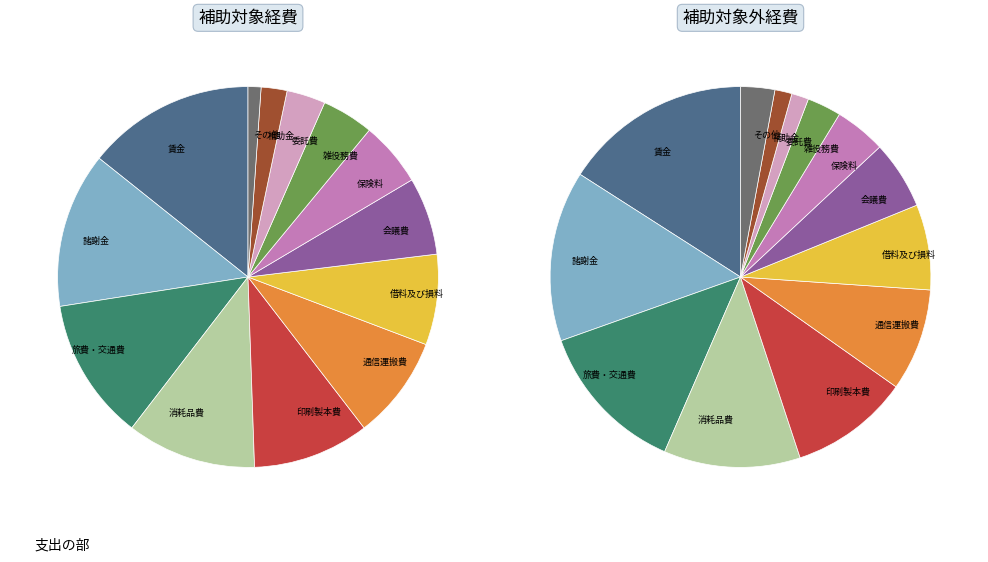

To the nearest percent, what percentage of the pie is その他?

1%